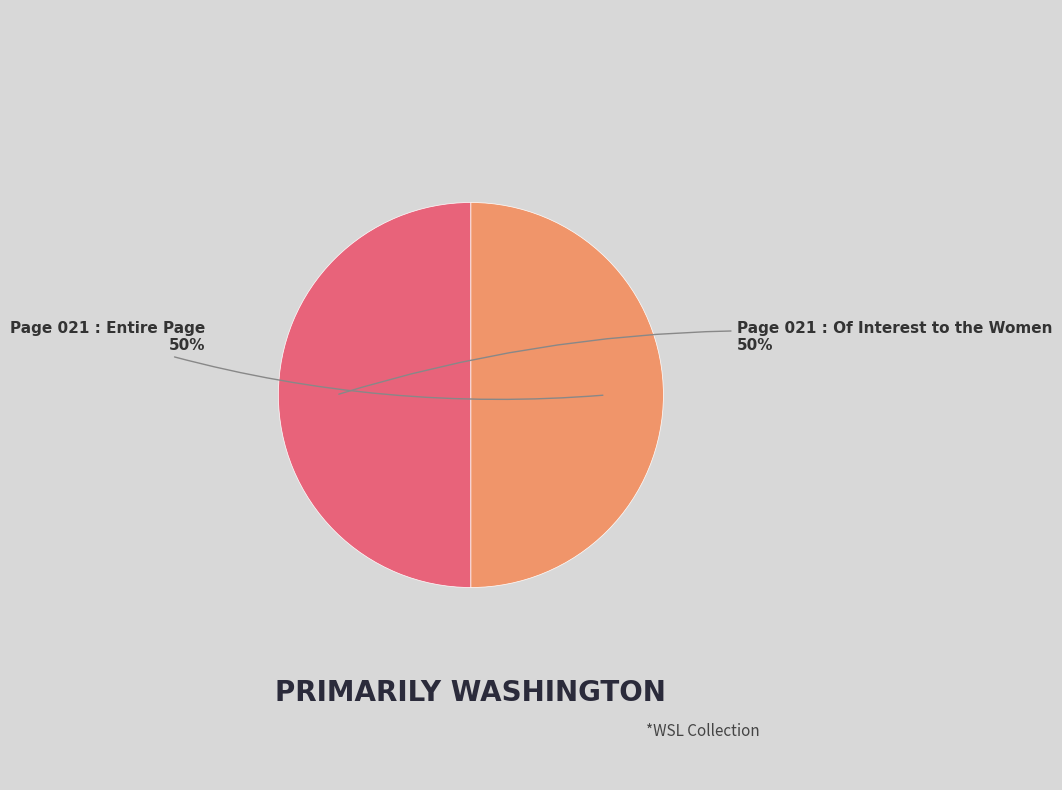

True or false: Page 021 : Of Interest to the Women accounts for 50% of the total.

True